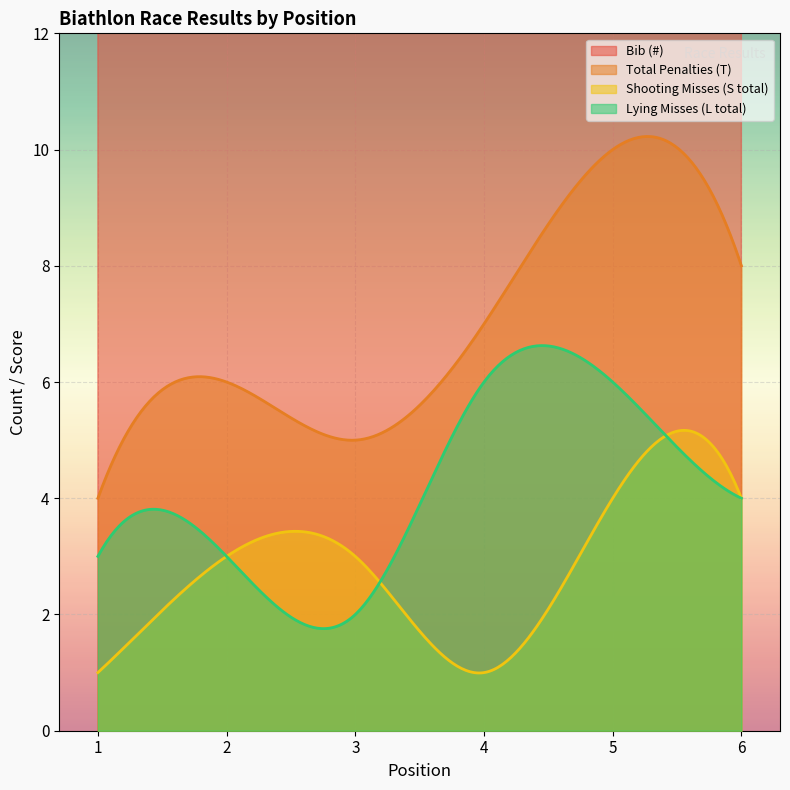

What is the sum of all Total Penalties (T) values?

2103.0